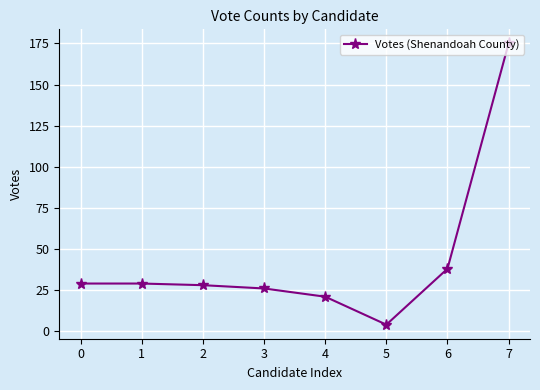

What is the approximate value at 7, to the nearest 50?

200